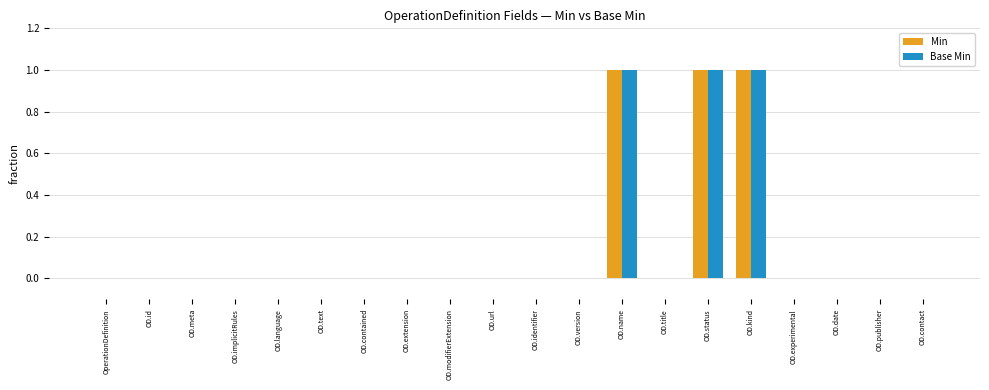

Reading left to right, extract all data points from this chart.

Min: OperationDefinition=0	OD.id=0	OD.meta=0	OD.implicitRules=0	OD.language=0	OD.text=0	OD.contained=0	OD.extension=0	OD.modifierExtension=0	OD.url=0	OD.identifier=0	OD.version=0	OD.name=1	OD.title=0	OD.status=1	OD.kind=1	OD.experimental=0	OD.date=0	OD.publisher=0	OD.contact=0
Base Min: OperationDefinition=0	OD.id=0	OD.meta=0	OD.implicitRules=0	OD.language=0	OD.text=0	OD.contained=0	OD.extension=0	OD.modifierExtension=0	OD.url=0	OD.identifier=0	OD.version=0	OD.name=1	OD.title=0	OD.status=1	OD.kind=1	OD.experimental=0	OD.date=0	OD.publisher=0	OD.contact=0